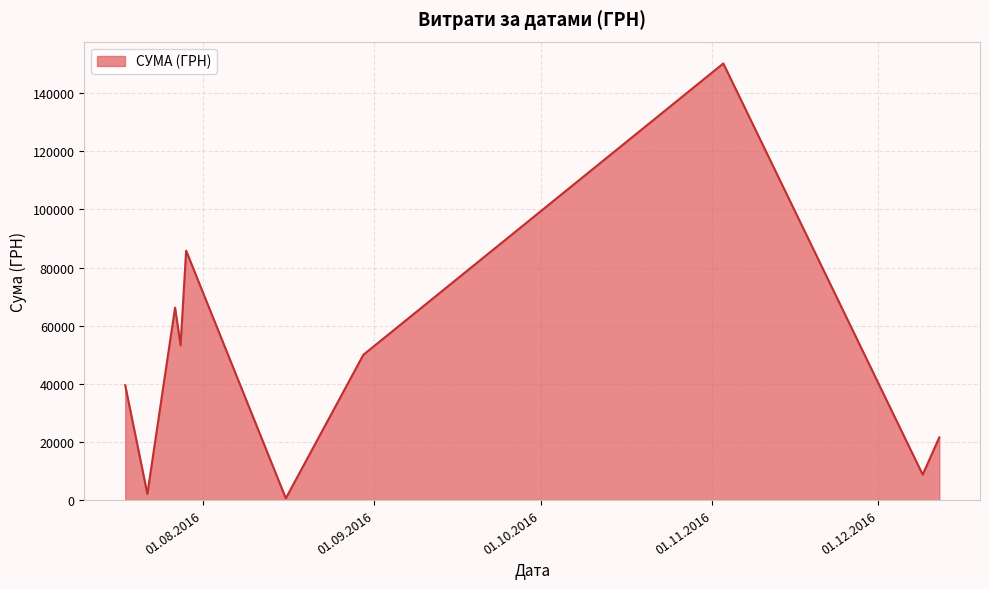

What is the greatest value displayed?

150216.7